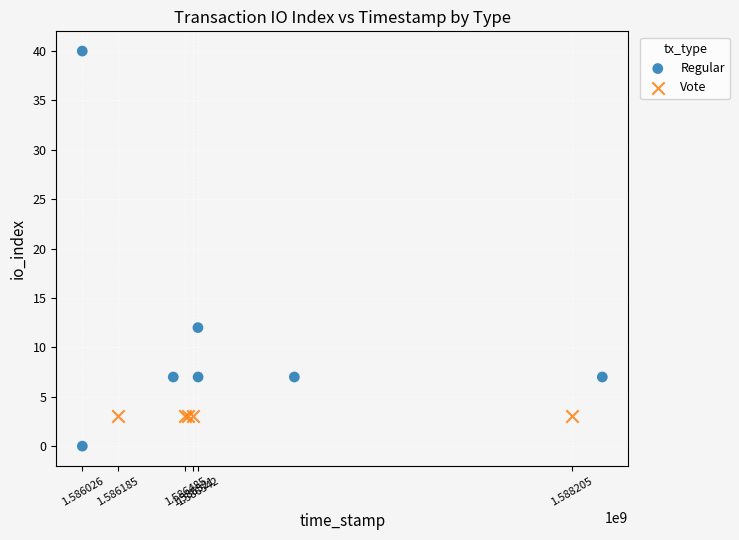

Which series reaches the minimum Y coordinate?

Regular